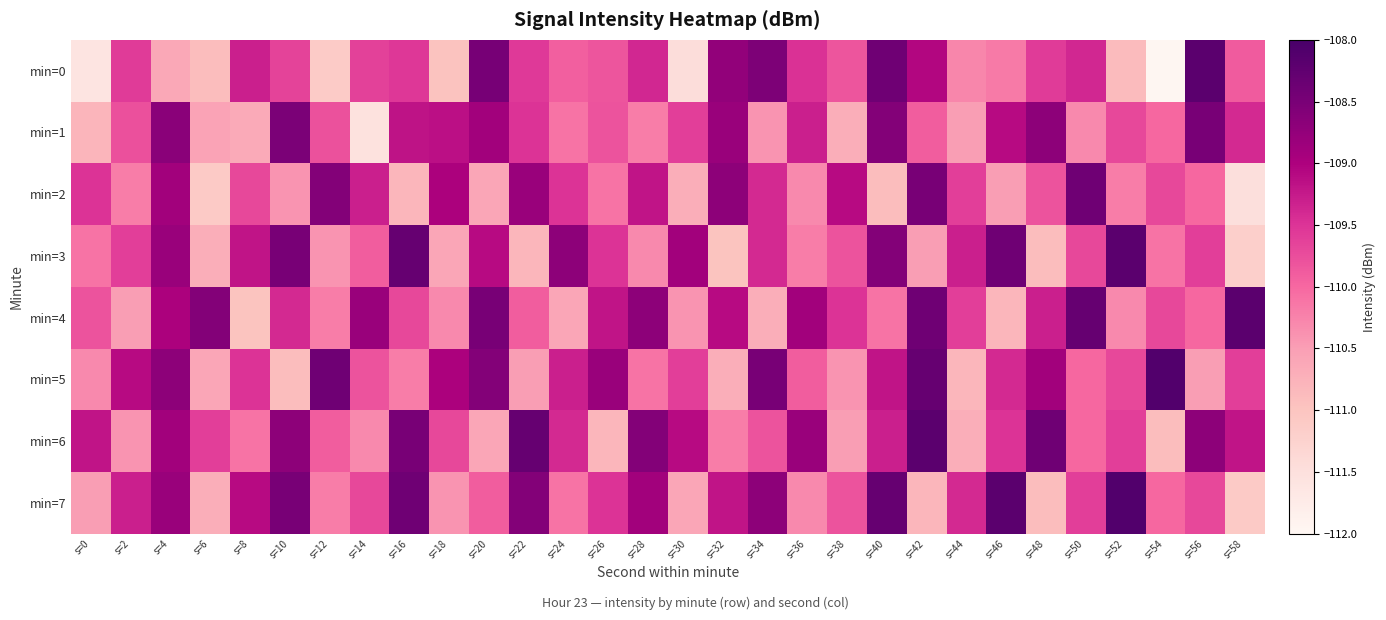

At which category is the sum across all series the highest?

s=4